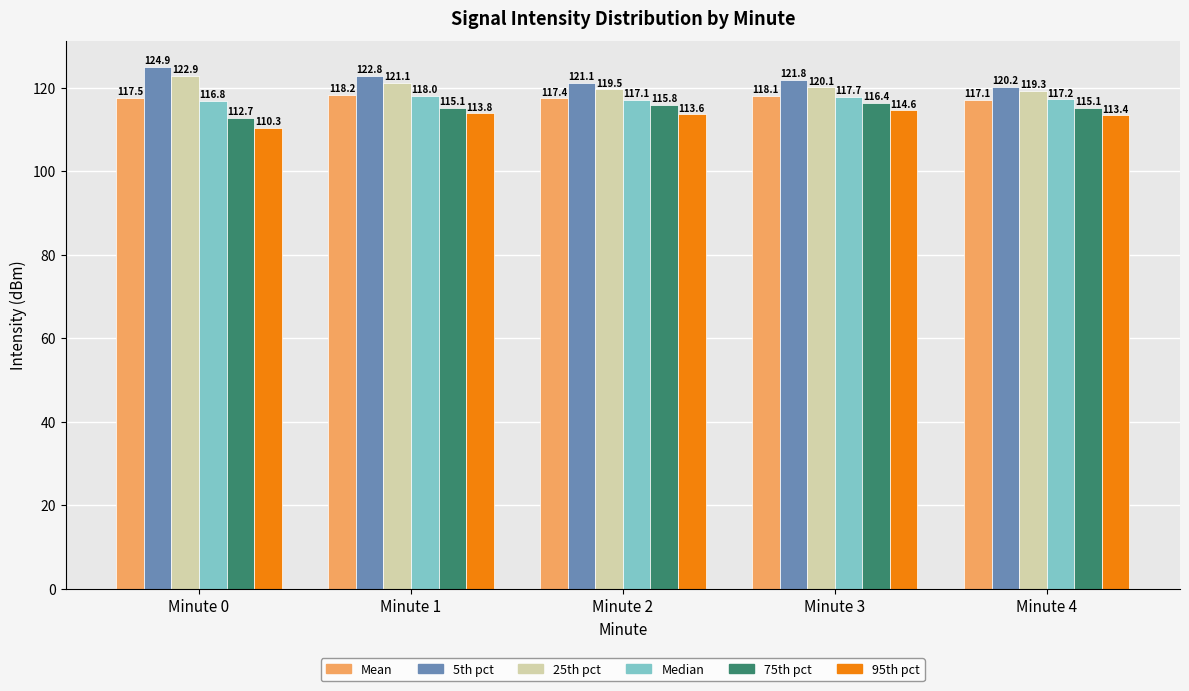

Reading left to right, what are all the values shown in this chart?

Mean: Minute 0=117.5	Minute 1=118.2	Minute 2=117.4	Minute 3=118.1	Minute 4=117.1
5th pct: Minute 0=124.9	Minute 1=122.8	Minute 2=121.1	Minute 3=121.8	Minute 4=120.2
25th pct: Minute 0=122.9	Minute 1=121.1	Minute 2=119.5	Minute 3=120.1	Minute 4=119.3
Median: Minute 0=116.8	Minute 1=118.0	Minute 2=117.1	Minute 3=117.7	Minute 4=117.2
75th pct: Minute 0=112.7	Minute 1=115.1	Minute 2=115.8	Minute 3=116.4	Minute 4=115.1
95th pct: Minute 0=110.3	Minute 1=113.8	Minute 2=113.6	Minute 3=114.6	Minute 4=113.4